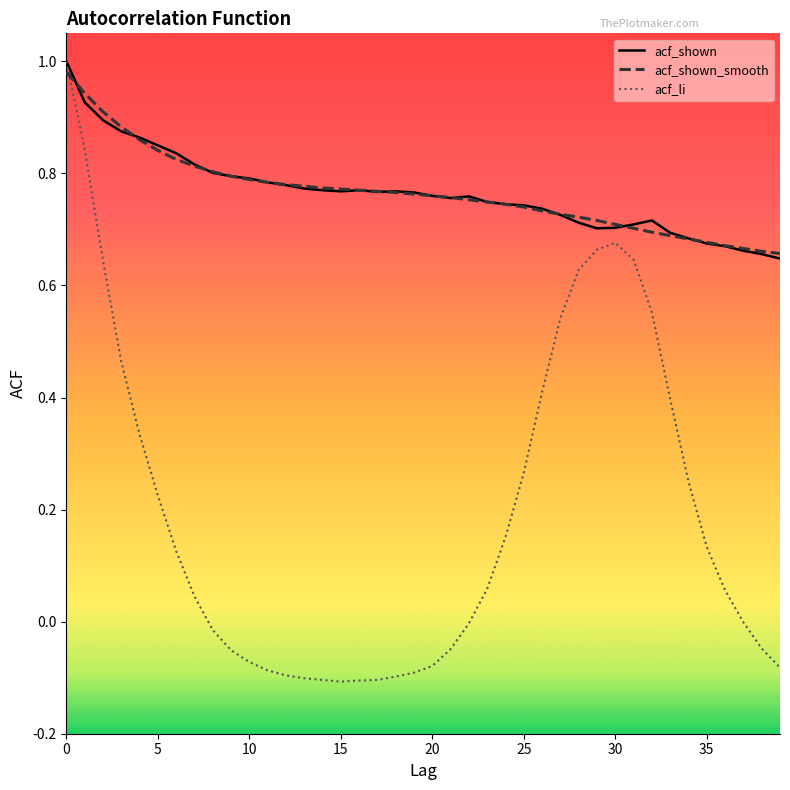

Which series has the widest spread of values?

acf_li